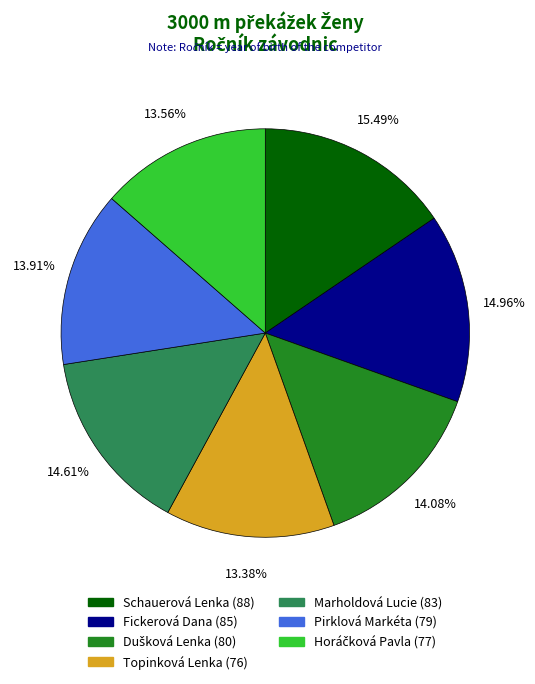

What is the largest slice in the pie chart?

Schauerová Lenka